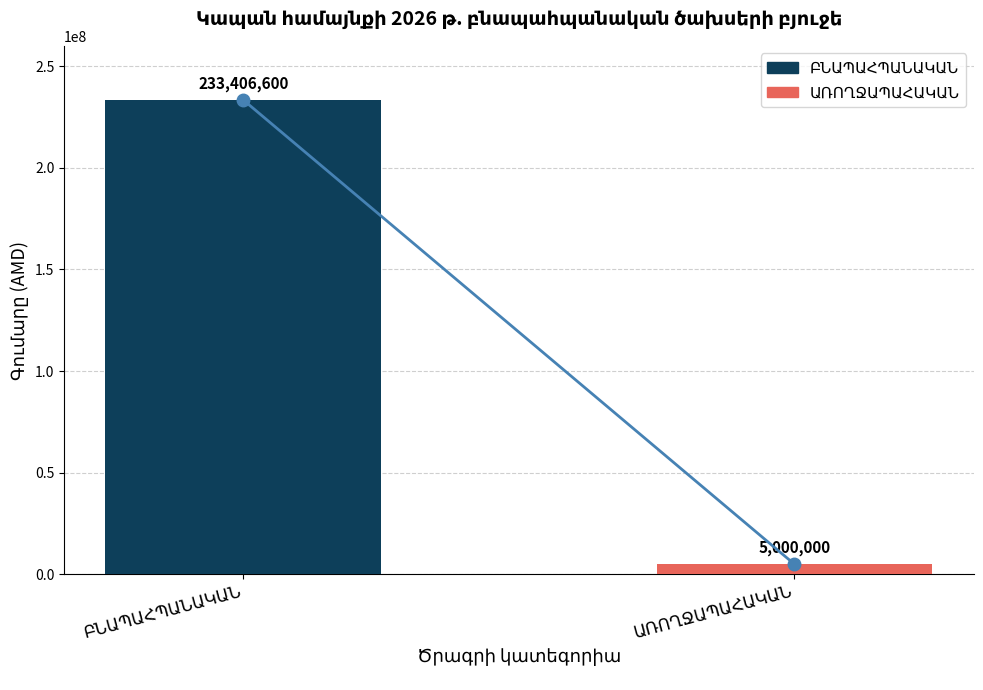

What is the difference between the maximum and minimum values?

228406600